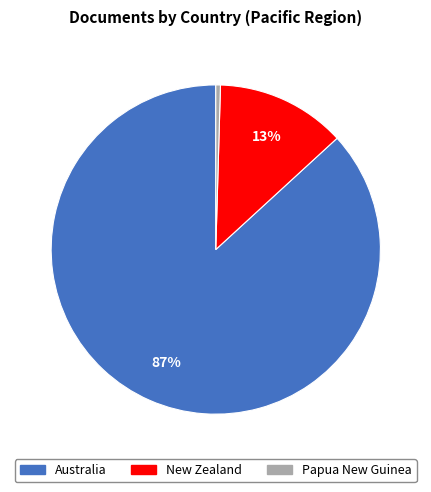

Between Papua New Guinea and New Zealand, which is larger?

New Zealand